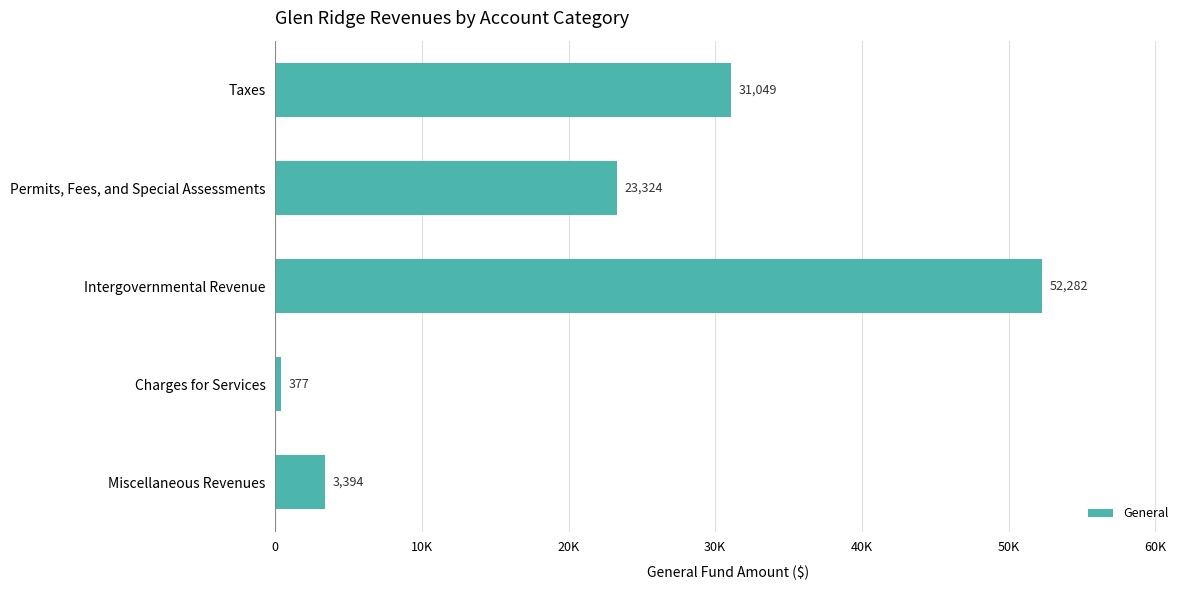

Does the chart contain any negative values?

No